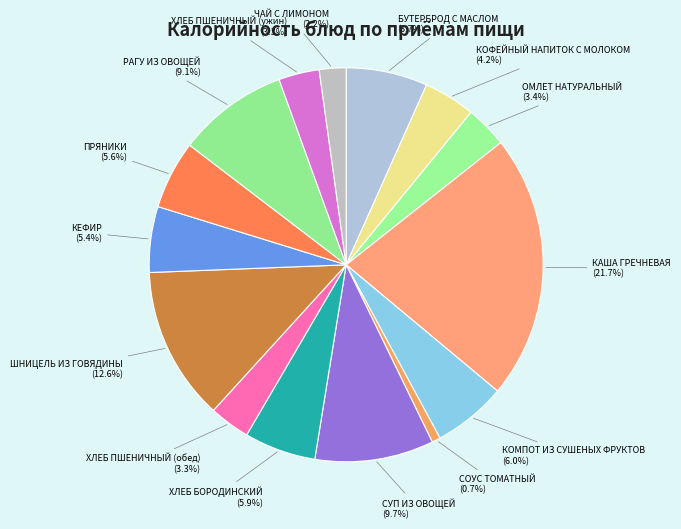

How much of the chart is everything except ХЛЕБ БОРОДИНСКИЙ?

94.1%